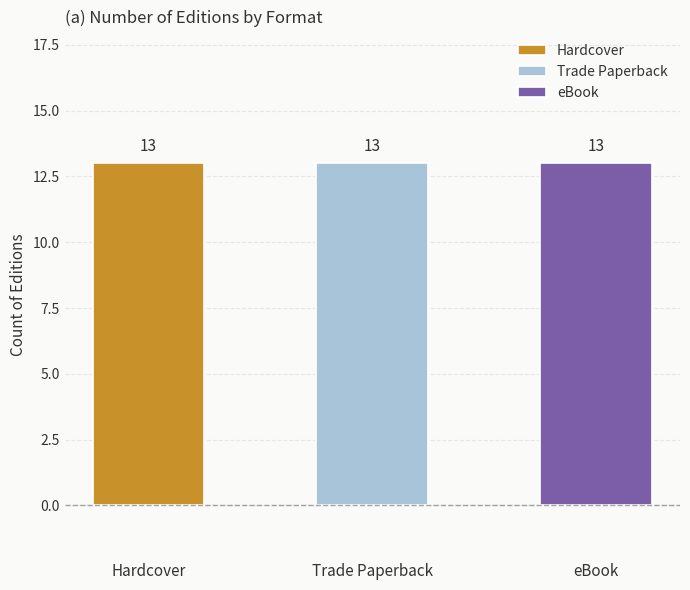

Which series has the largest range (max minus min)?

Hardcover